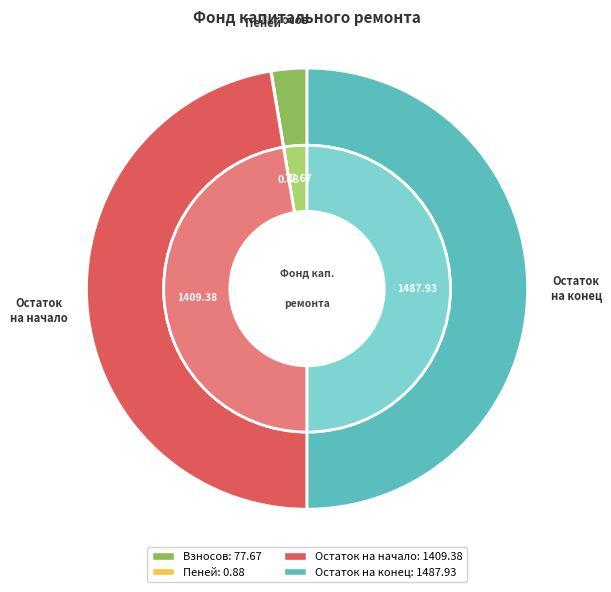

How many slices are in this pie chart?

5